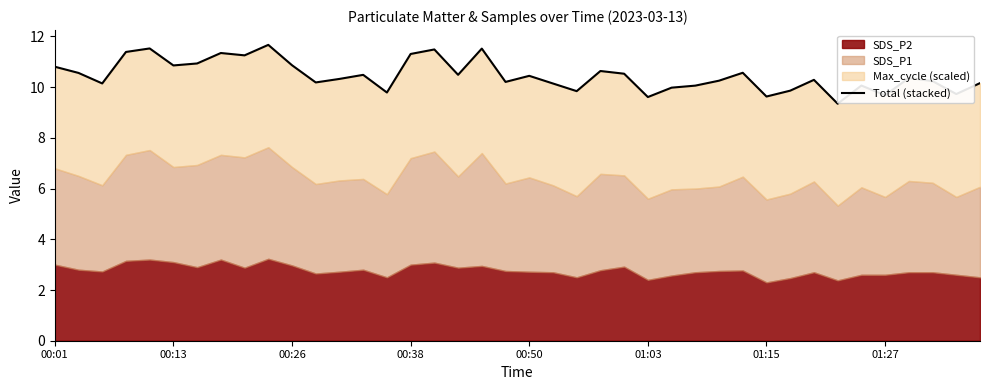

Is it true that the value at 01:27 is 6.8?

False